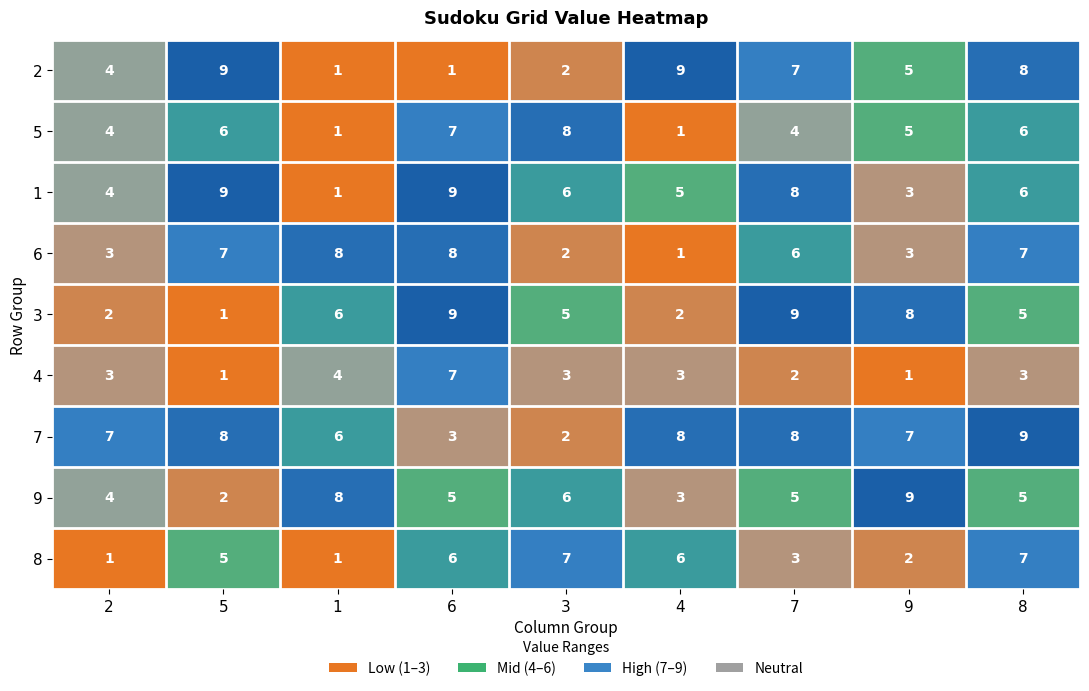

Between 4 and 8, which series saw the biggest shift?

6